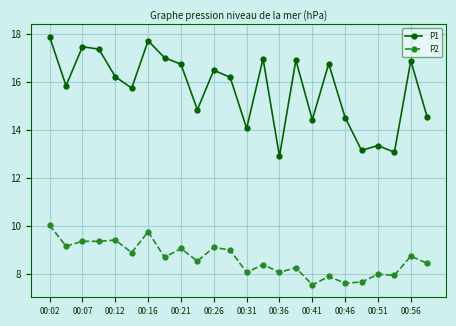

What is the smallest value displayed?

7.5